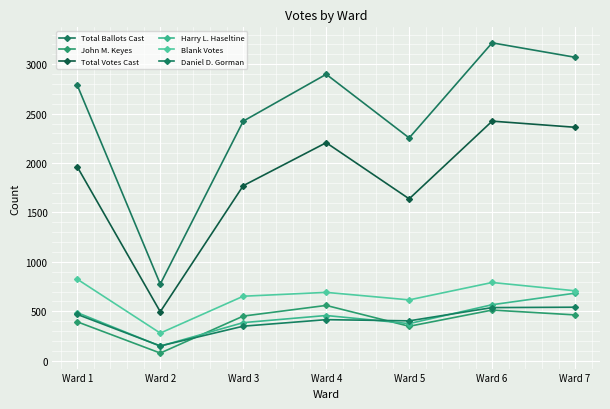

True or false: Total Votes Cast and Harry L. Haseltine intersect in this chart.

False